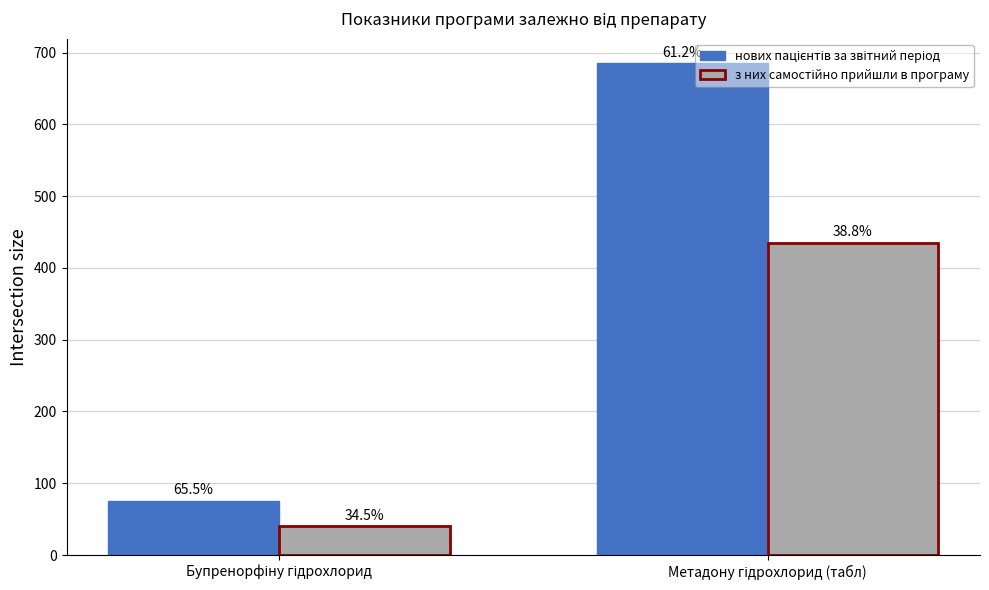

What is the maximum value for з них самостійно прийшли в програму?

435